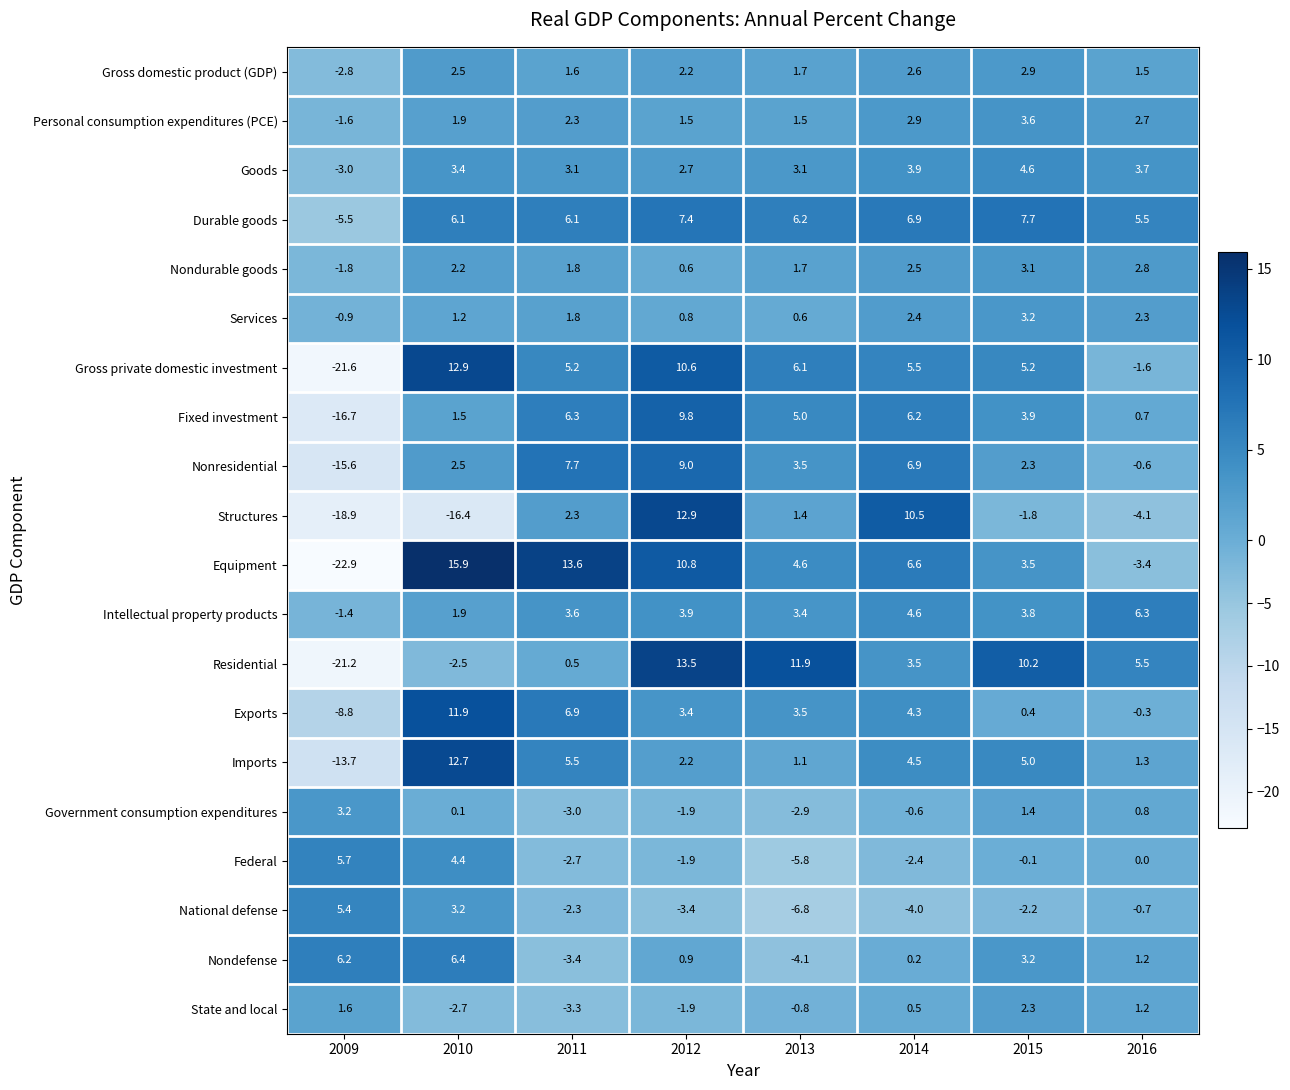

Which series has the largest total across all categories?

Durable goods